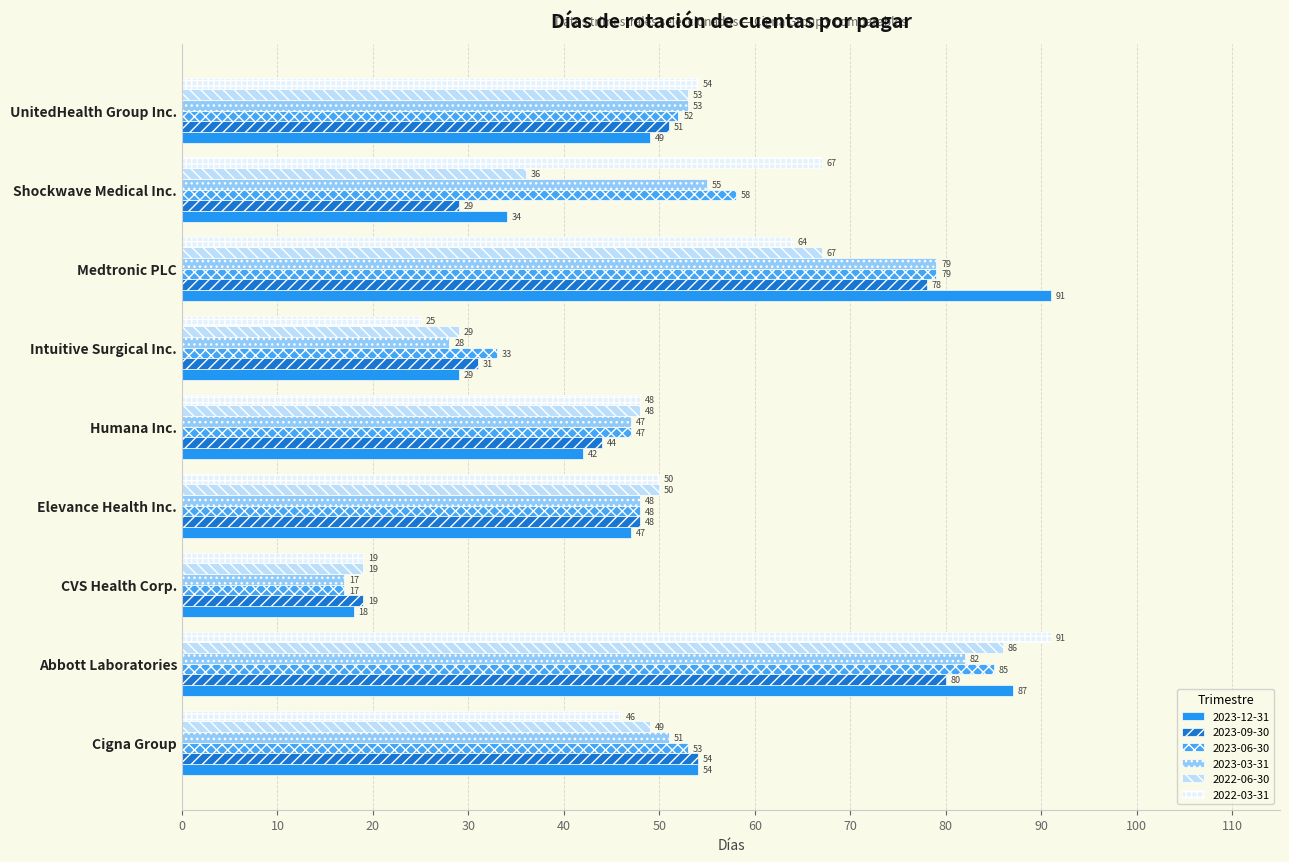

How many values in the 2022-03-31 series are below 50?

4